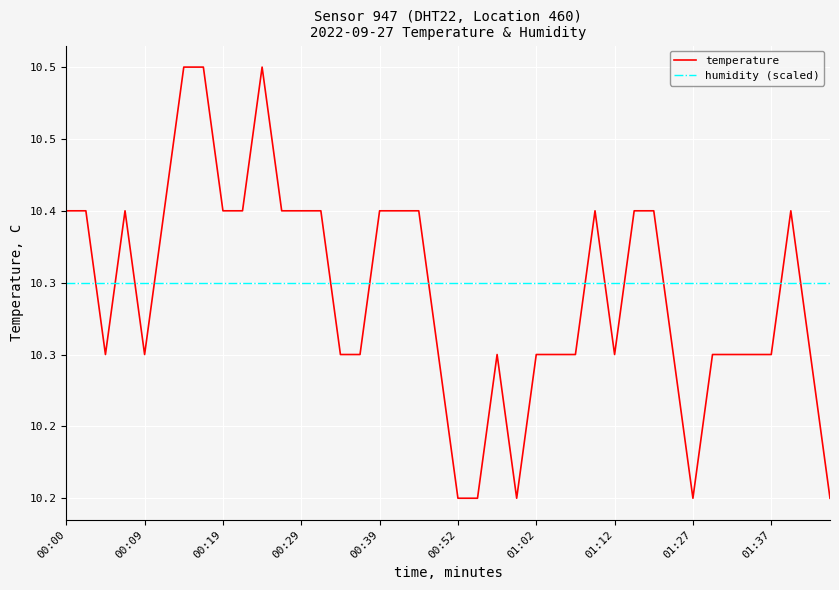

What is the value of the temperature point at the 30th from the left?

10.4